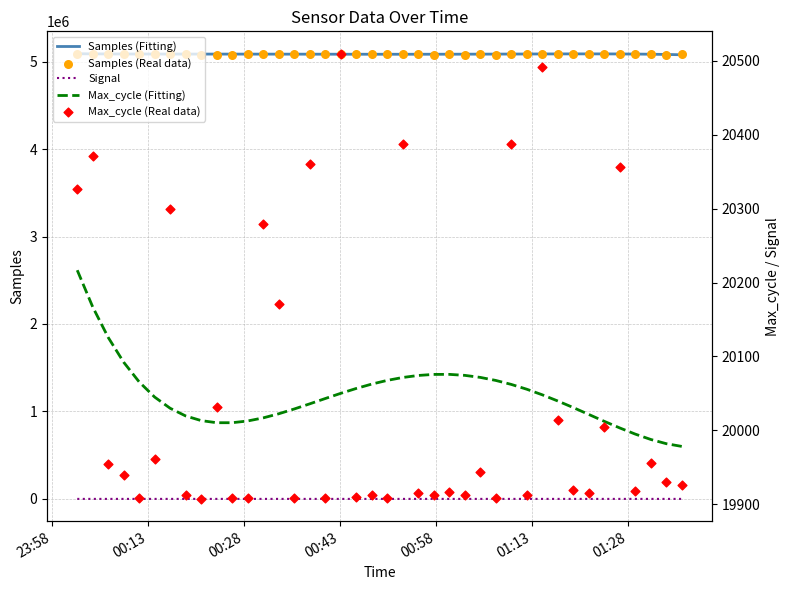

Which series has the largest total across all categories?

Samples (Fitting)